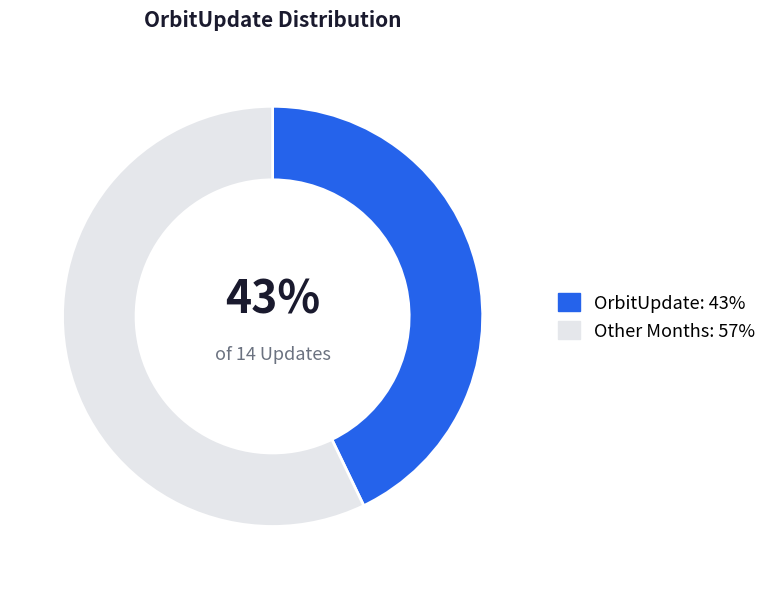

How many segments does this pie chart have?

2